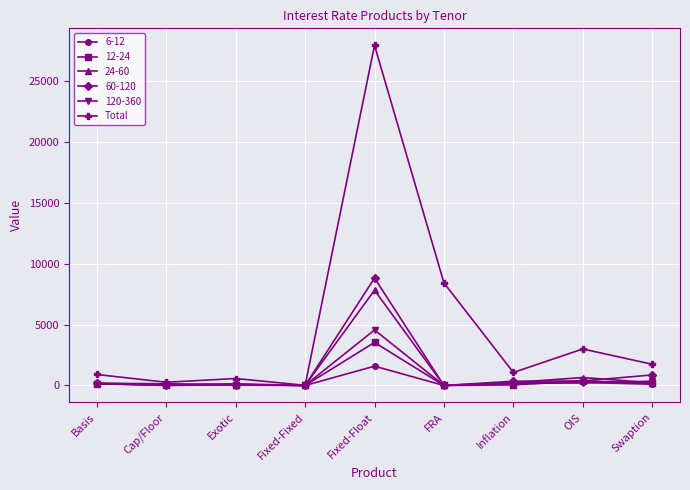

Which series has the largest total across all categories?

Total